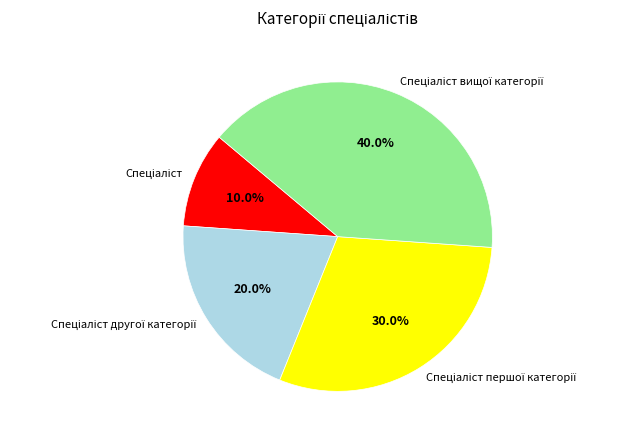

Is there a majority slice in this chart?

No